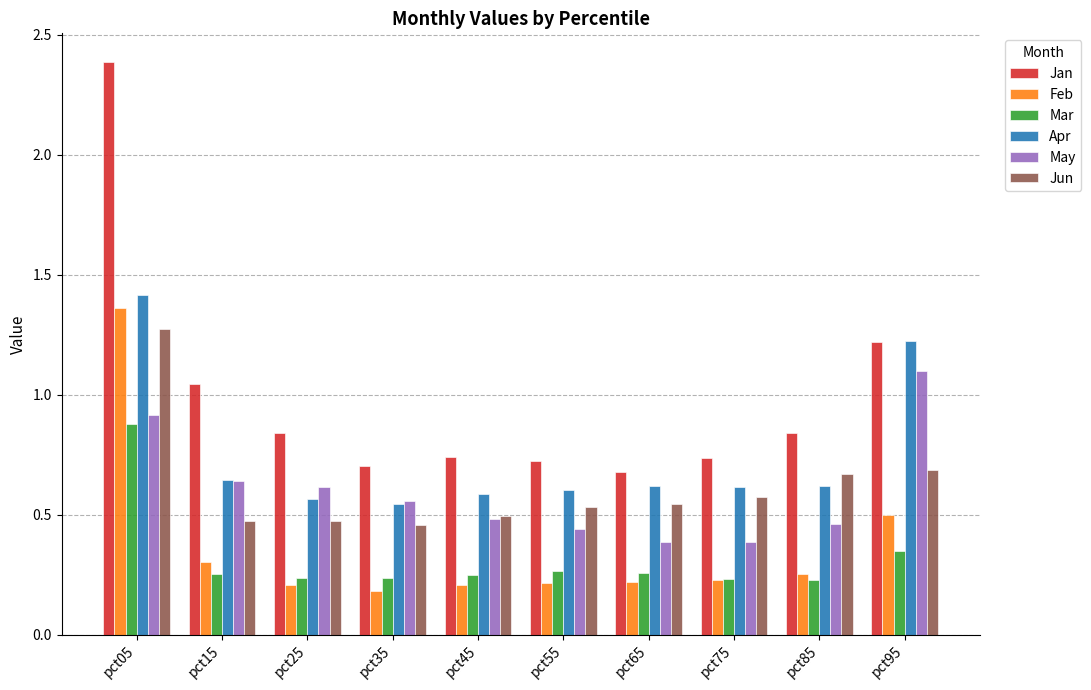

Is the value of Mar at pct15 greater than the value of May at pct55?

No